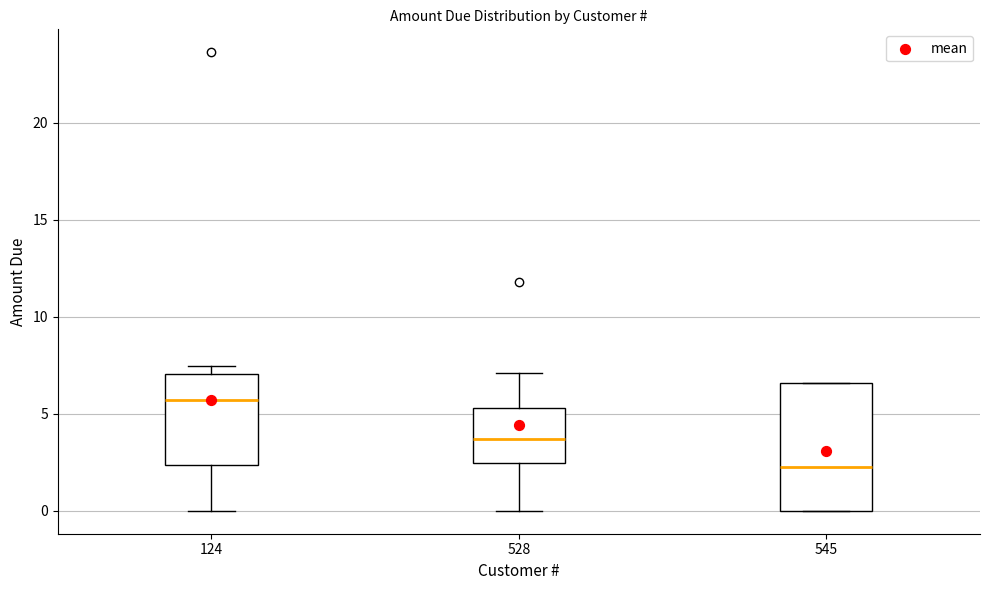

Which box is the tallest, from its lower edge to its upper edge?

545